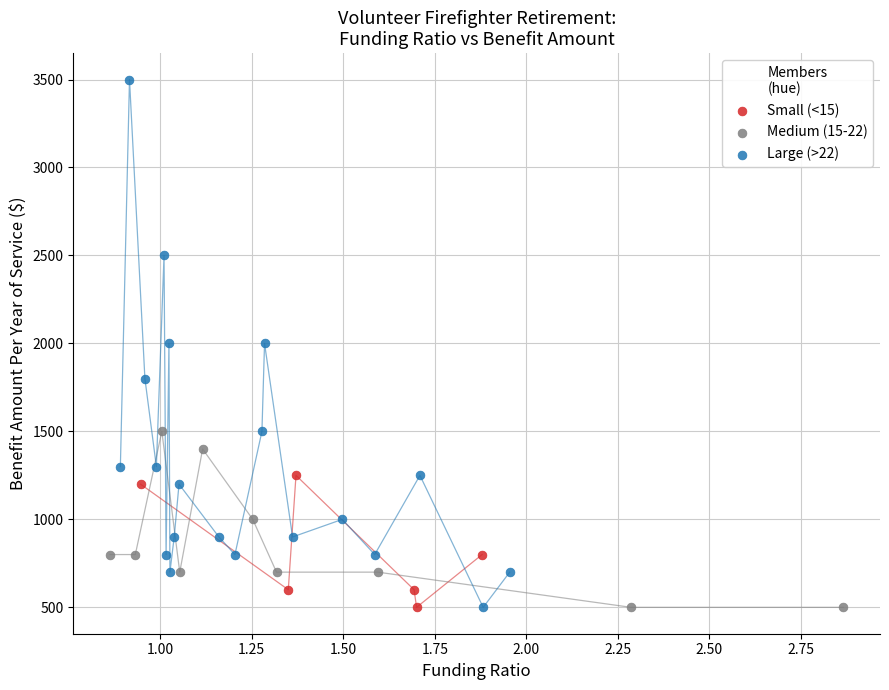

What are all the series names shown in the legend?

Small (<15), Medium (15-22), Large (>22)